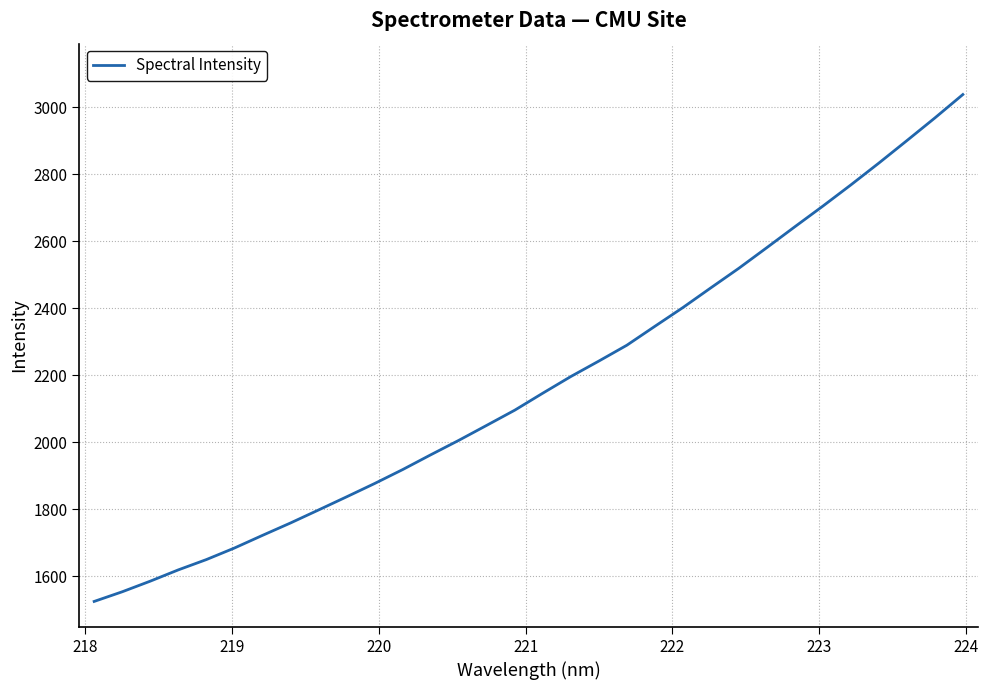

What is the difference between the maximum and minimum values?

1514.0